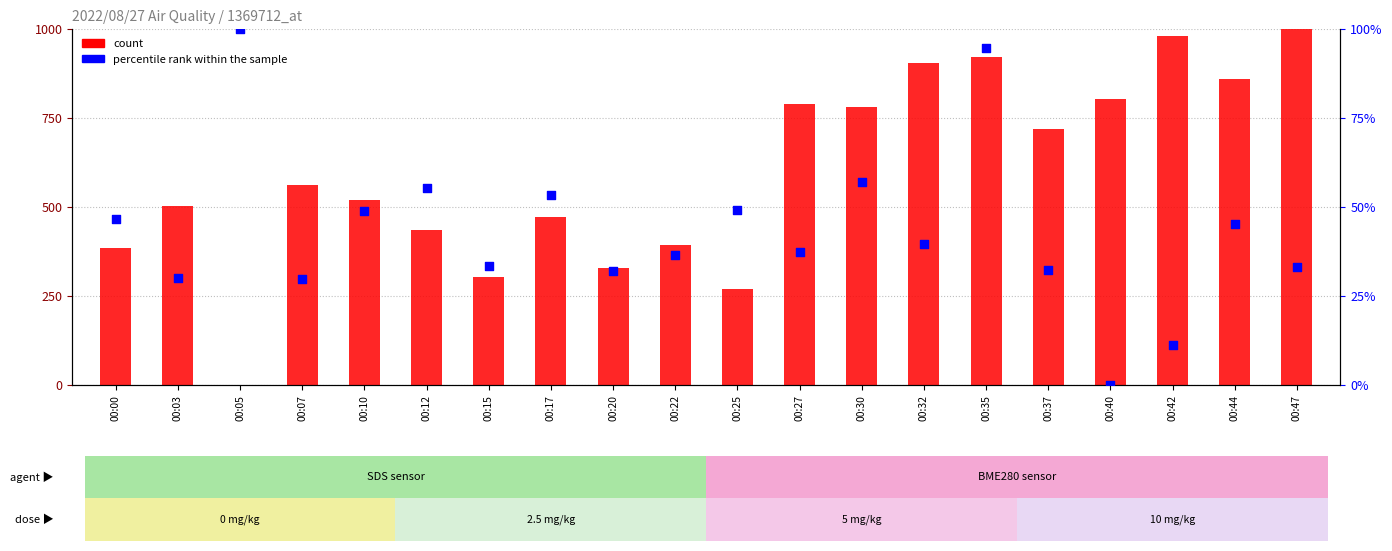

Which series contains the lowest Y value?

count